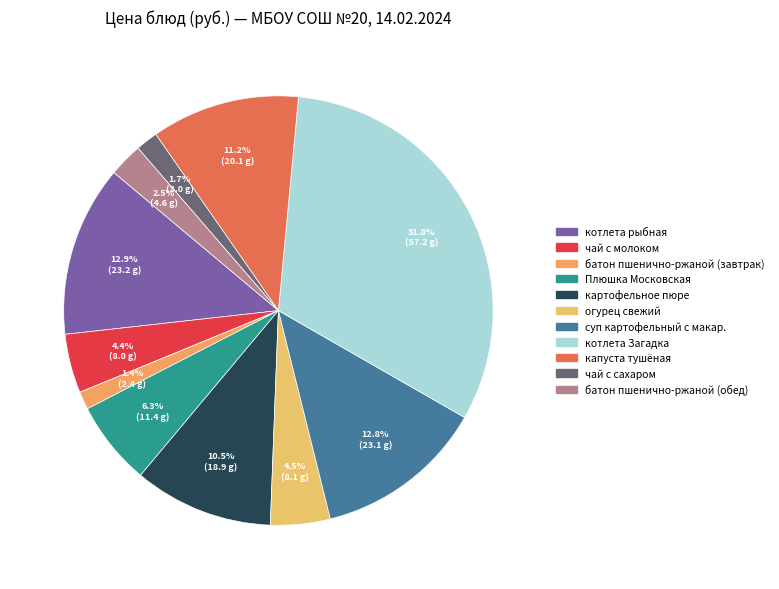

How much of the chart is everything except чай с молоком?

95.6%